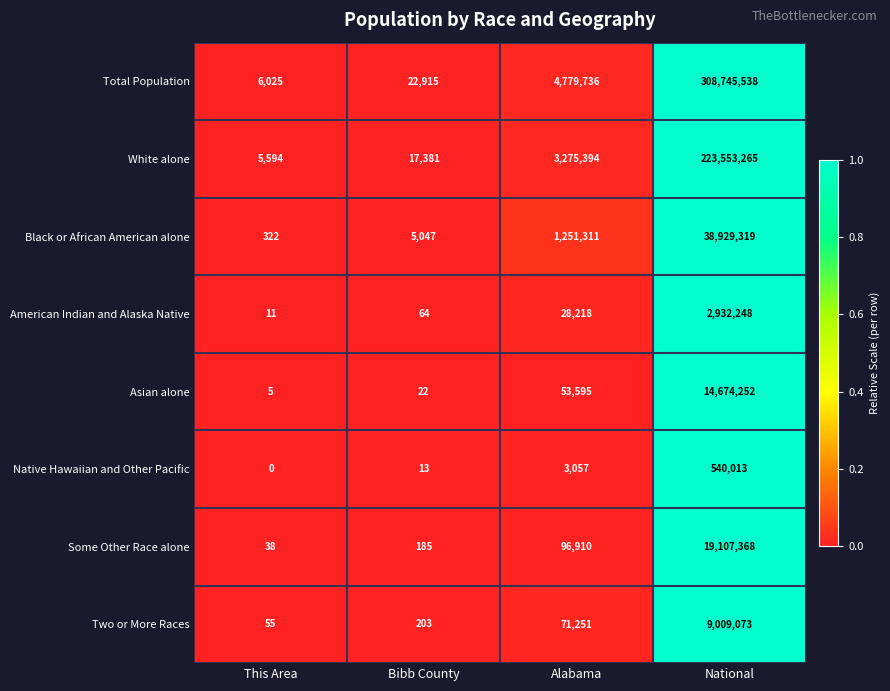

What is the total value across all series at National?

617491076